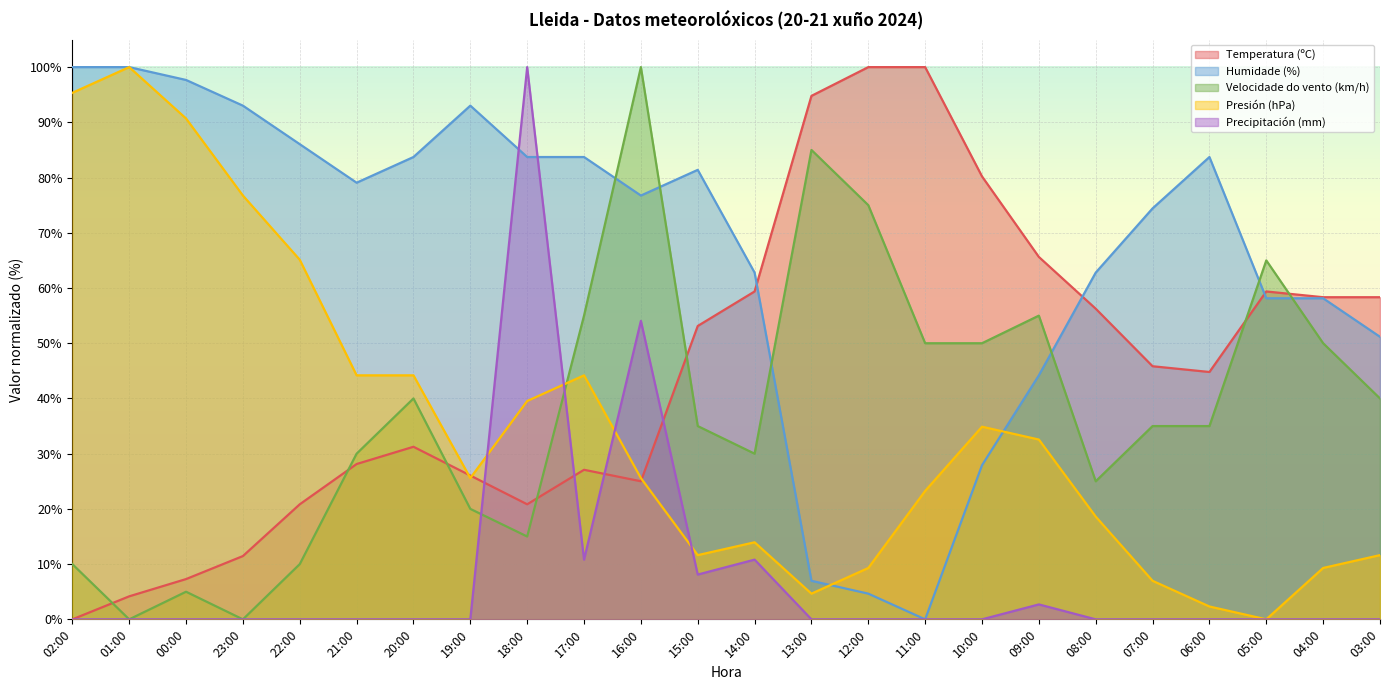

What is the difference between the maximum and minimum values in the Humidade (%) series?

100.0